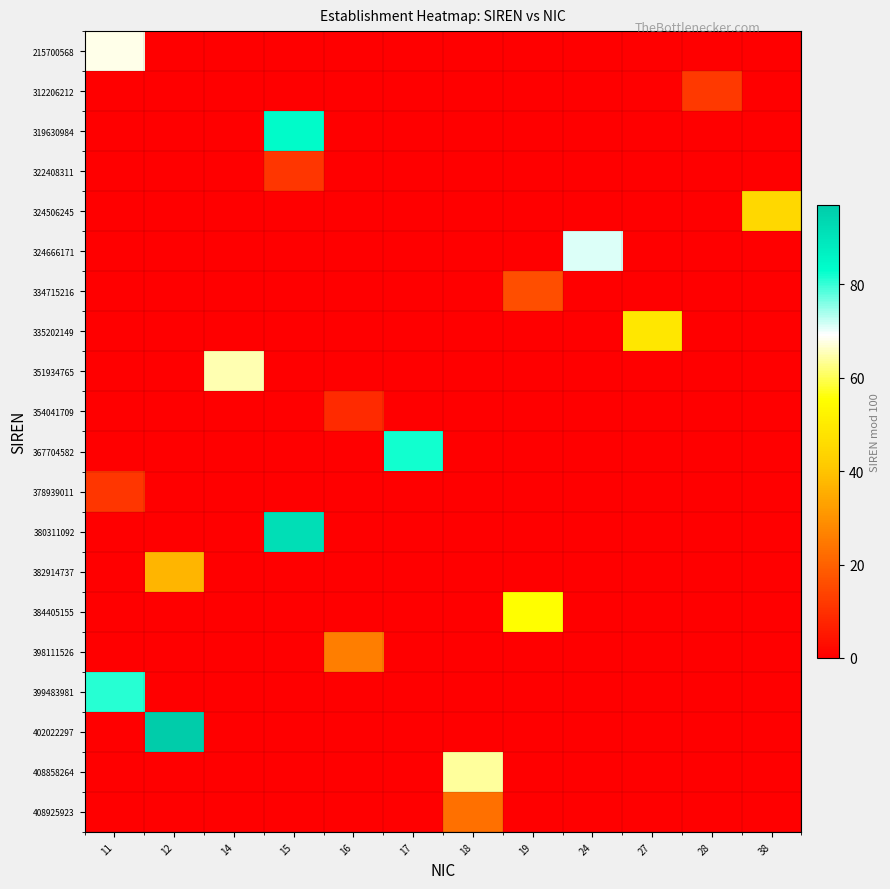

Reading left to right, what are all the values shown in this chart?

215700568: 11=68	12=0	14=0	15=0	16=0	17=0	18=0	19=0	24=0	27=0	28=0	38=0
312206212: 11=0	12=0	14=0	15=0	16=0	17=0	18=0	19=0	24=0	27=0	28=12	38=0
319630984: 11=0	12=0	14=0	15=84	16=0	17=0	18=0	19=0	24=0	27=0	28=0	38=0
322408311: 11=0	12=0	14=0	15=11	16=0	17=0	18=0	19=0	24=0	27=0	28=0	38=0
324506245: 11=0	12=0	14=0	15=0	16=0	17=0	18=0	19=0	24=0	27=0	28=0	38=45
324666171: 11=0	12=0	14=0	15=0	16=0	17=0	18=0	19=0	24=71	27=0	28=0	38=0
334715216: 11=0	12=0	14=0	15=0	16=0	17=0	18=0	19=16	24=0	27=0	28=0	38=0
335202149: 11=0	12=0	14=0	15=0	16=0	17=0	18=0	19=0	24=0	27=49	28=0	38=0
351934765: 11=0	12=0	14=65	15=0	16=0	17=0	18=0	19=0	24=0	27=0	28=0	38=0
354041709: 11=0	12=0	14=0	15=0	16=9	17=0	18=0	19=0	24=0	27=0	28=0	38=0
367704582: 11=0	12=0	14=0	15=0	16=0	17=82	18=0	19=0	24=0	27=0	28=0	38=0
378939011: 11=11	12=0	14=0	15=0	16=0	17=0	18=0	19=0	24=0	27=0	28=0	38=0
380311092: 11=0	12=0	14=0	15=92	16=0	17=0	18=0	19=0	24=0	27=0	28=0	38=0
382914737: 11=0	12=37	14=0	15=0	16=0	17=0	18=0	19=0	24=0	27=0	28=0	38=0
384405155: 11=0	12=0	14=0	15=0	16=0	17=0	18=0	19=55	24=0	27=0	28=0	38=0
398111526: 11=0	12=0	14=0	15=0	16=26	17=0	18=0	19=0	24=0	27=0	28=0	38=0
399483981: 11=81	12=0	14=0	15=0	16=0	17=0	18=0	19=0	24=0	27=0	28=0	38=0
402022297: 11=0	12=97	14=0	15=0	16=0	17=0	18=0	19=0	24=0	27=0	28=0	38=0
408858264: 11=0	12=0	14=0	15=0	16=0	17=0	18=64	19=0	24=0	27=0	28=0	38=0
408925923: 11=0	12=0	14=0	15=0	16=0	17=0	18=23	19=0	24=0	27=0	28=0	38=0